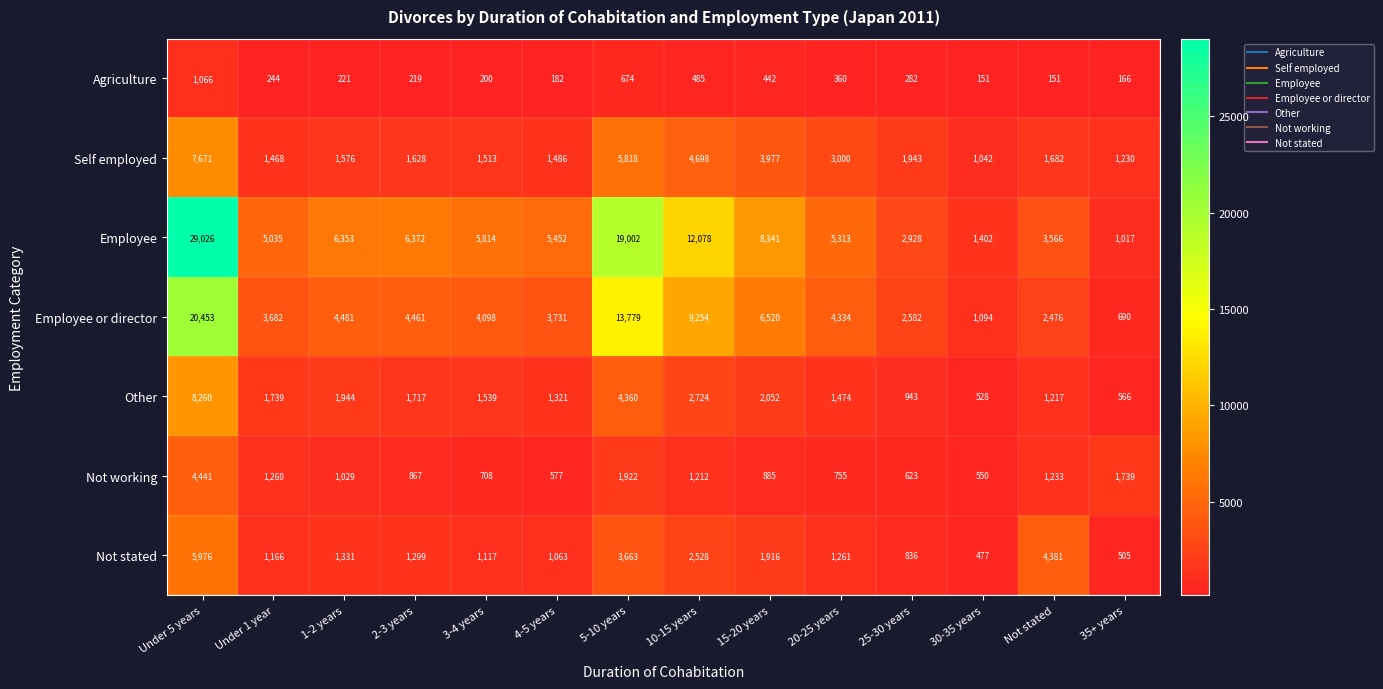

What is the total value across all series at 30-35 years?

5244